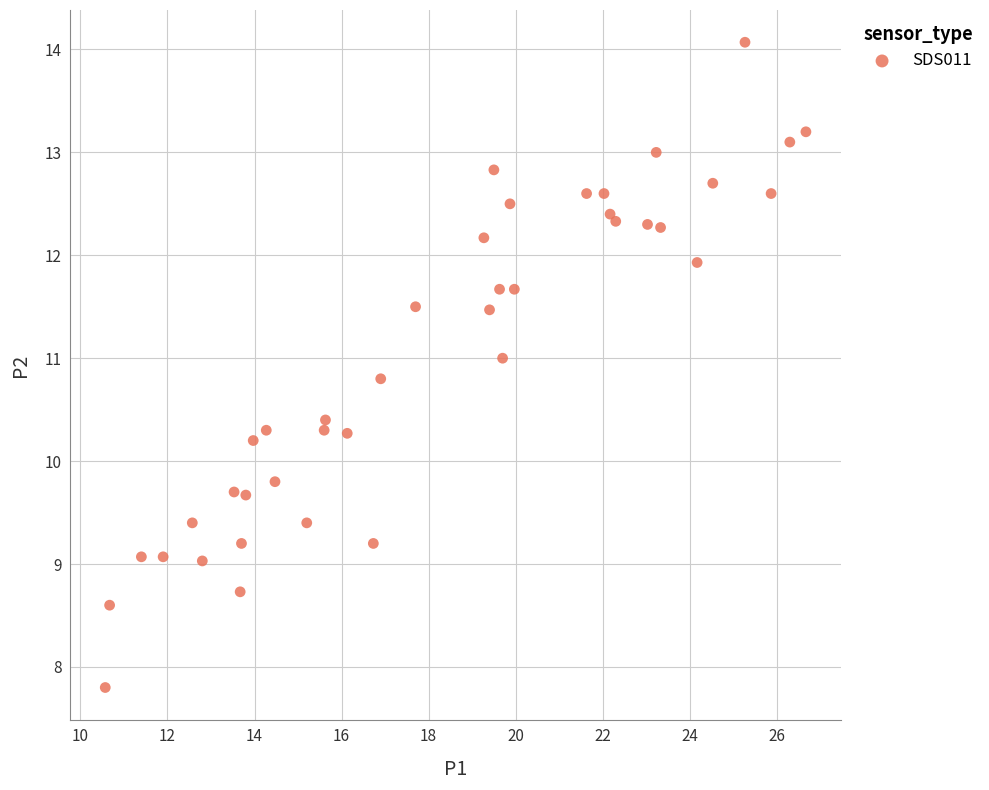

What is the range of X values (max minus min)?

16.1